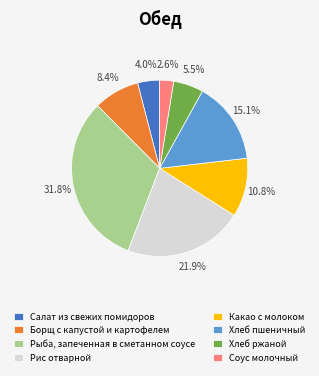

Which has a higher value, Рыба, запеченная в сметанном соусе or Салат из свежих помидоров?

Рыба, запеченная в сметанном соусе